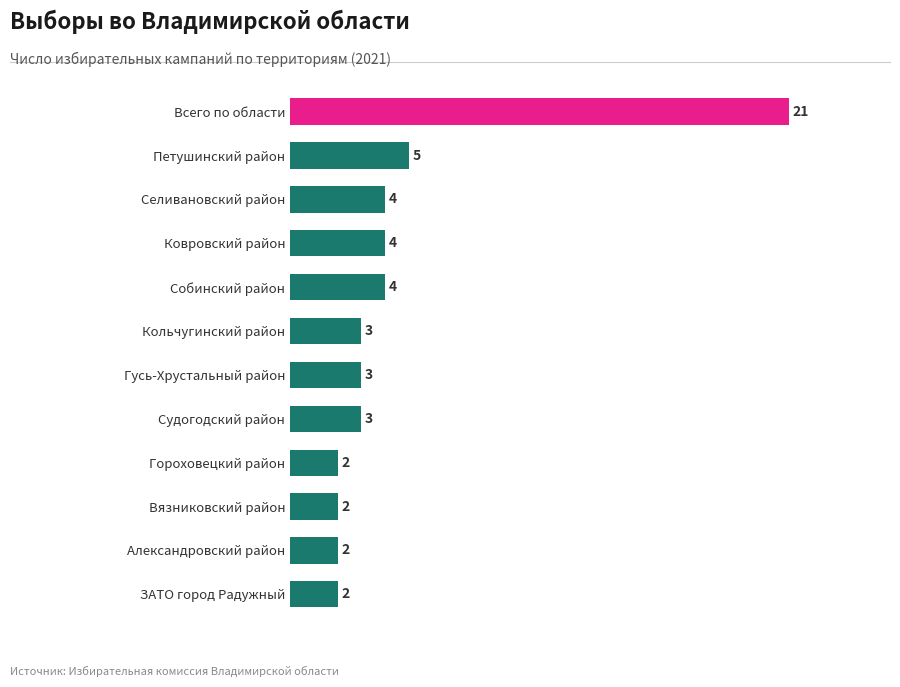

Reading bottom to top, what are all the values shown in this chart?

2	2	2	2	3	3	3	4	4	4	5	21